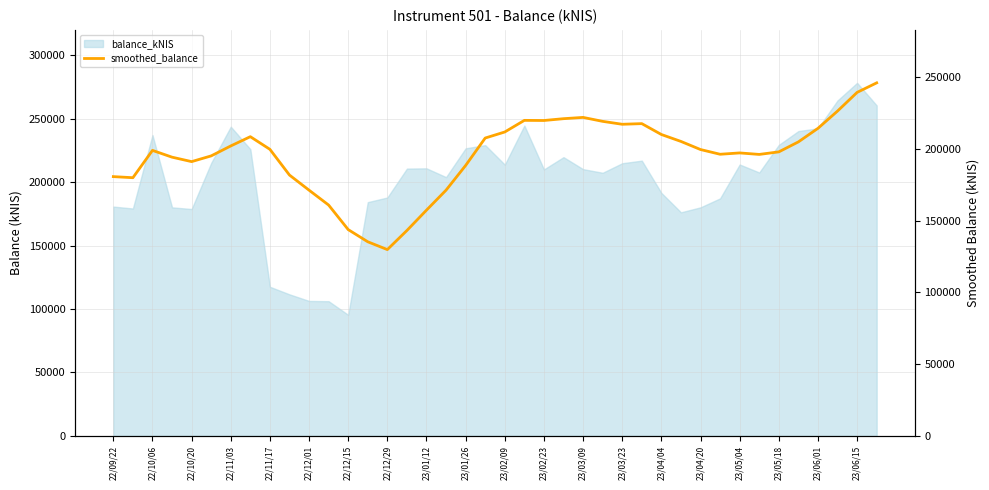

True or false: the data shows 106770.5 at 22/11/17.

False